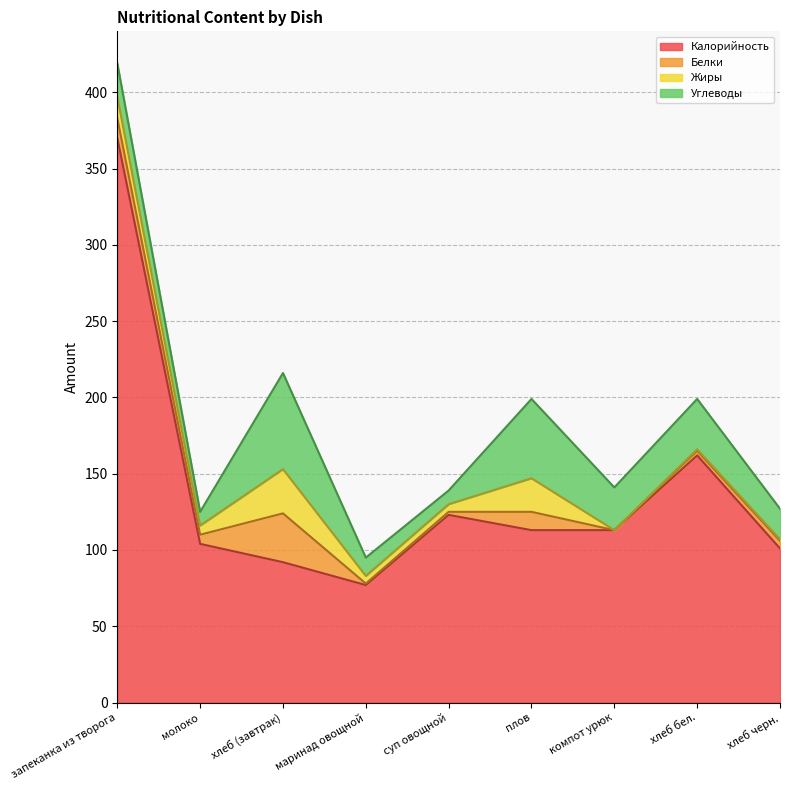

What is the label of the 7th point from the right?

хлеб (завтрак)